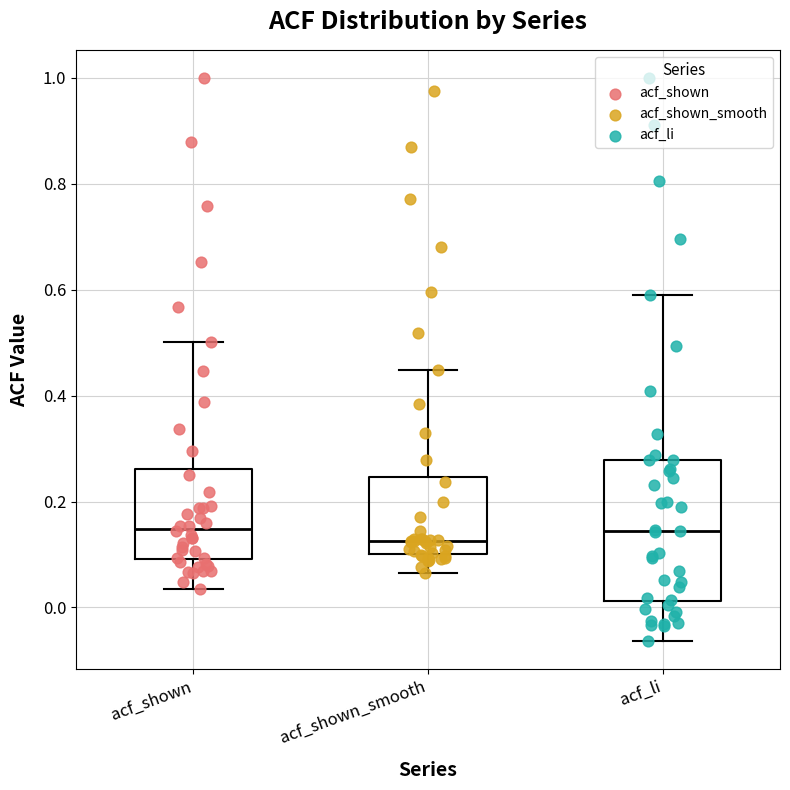

Reading left to right, transcribe this box plot: for each box, give where its median line is, the range the box spans, and where its two whiskers end, as read against the y-axis. The values are not printed on the chart, so give them approximately, as read against the axis.

acf_shown: median 0.14, box 0.10 to 0.26, whiskers 0.04 to 0.50
acf_shown_smooth: median 0.12, box 0.10 to 0.24, whiskers 0.06 to 0.44
acf_li: median 0.14, box 0.02 to 0.28, whiskers -0.06 to 0.60